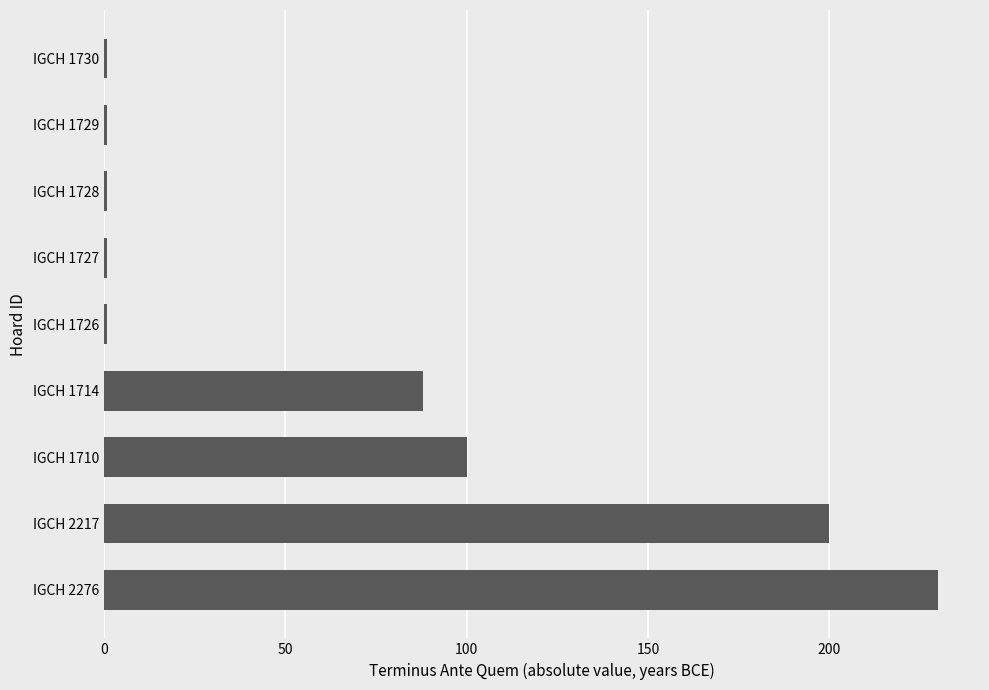

At which label is the value closest to 115?

IGCH 1710